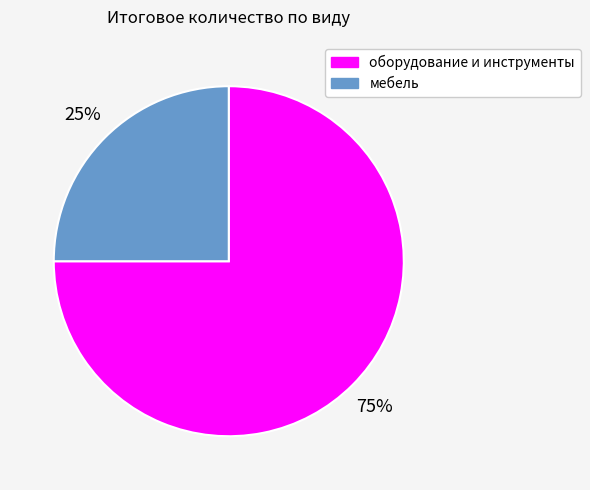

Does оборудование и инструменты account for over 50% of the chart?

Yes